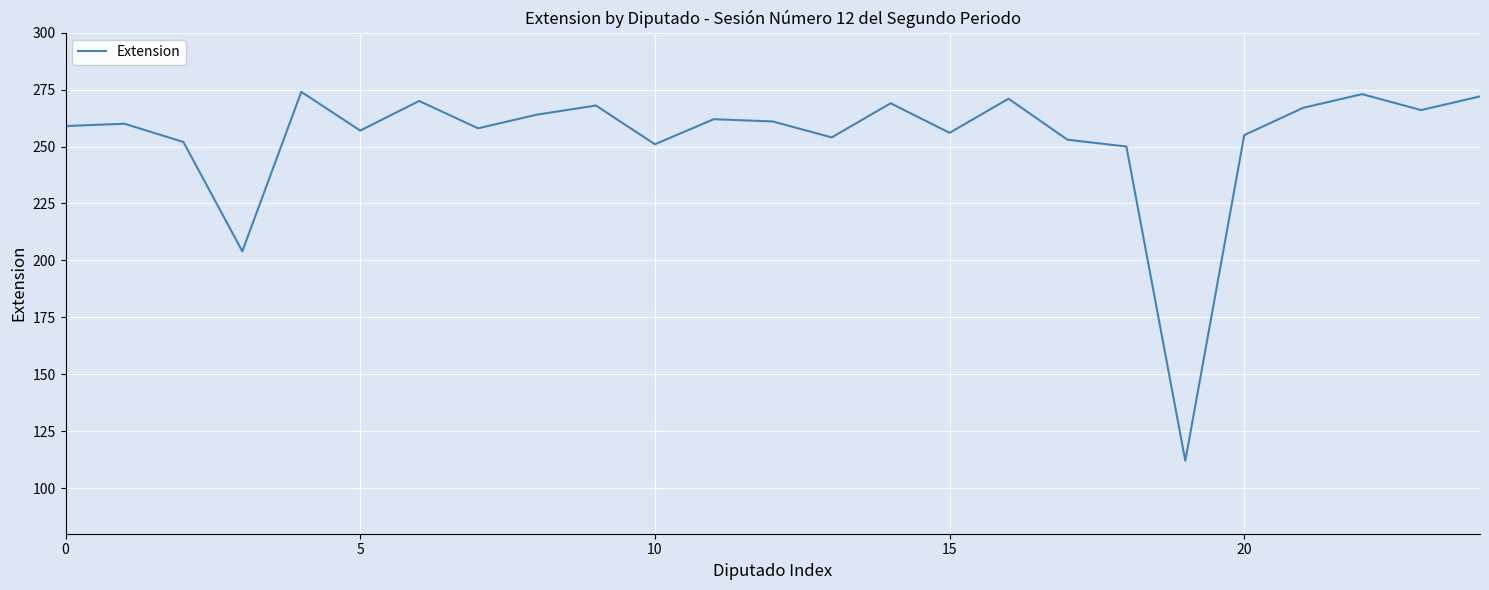

What is the minimum value shown in the chart?

112